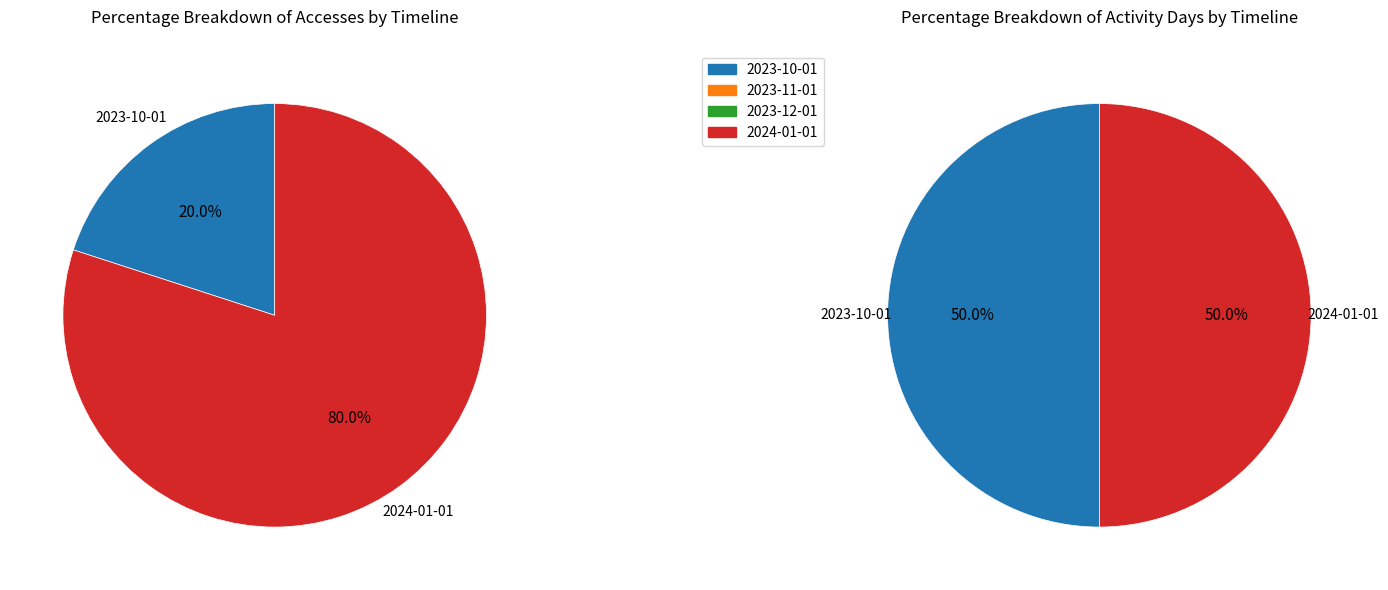

Does any single category account for the majority?

Yes